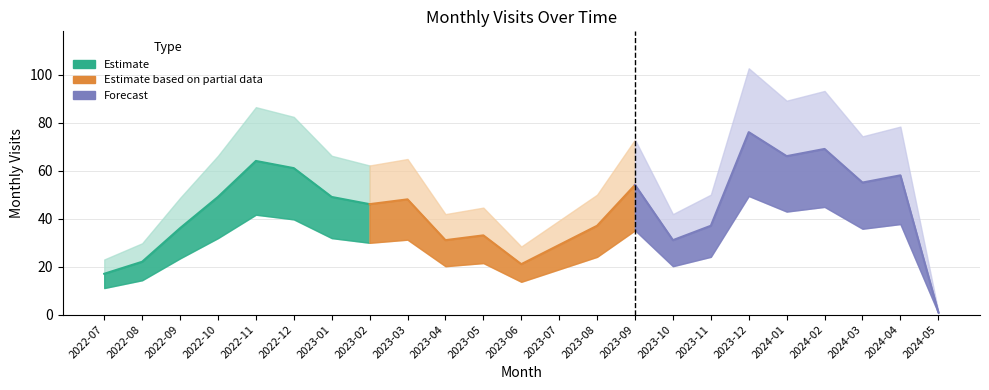

The chart shows a value of 64 at 2022-11. True or false?

True